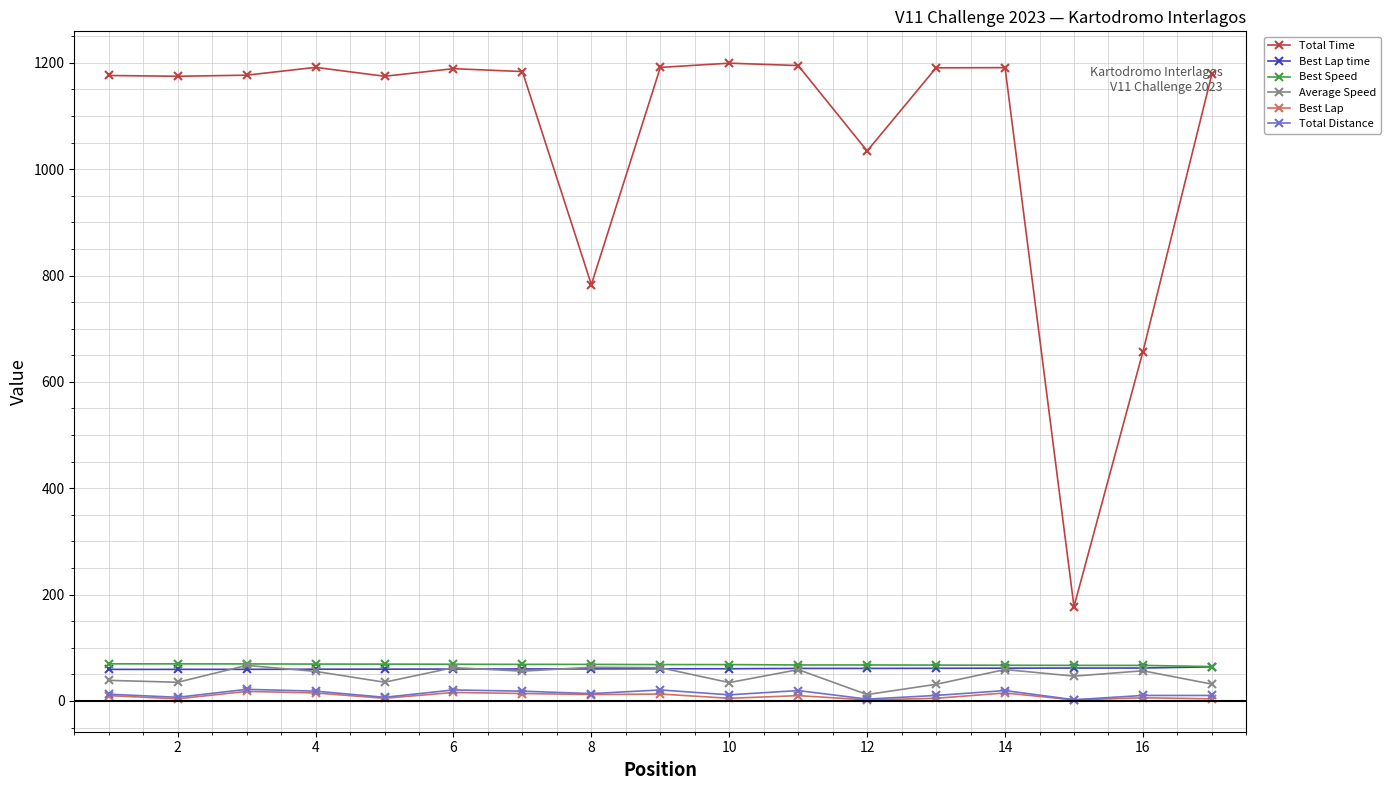

How many categories are shown in the chart?

17